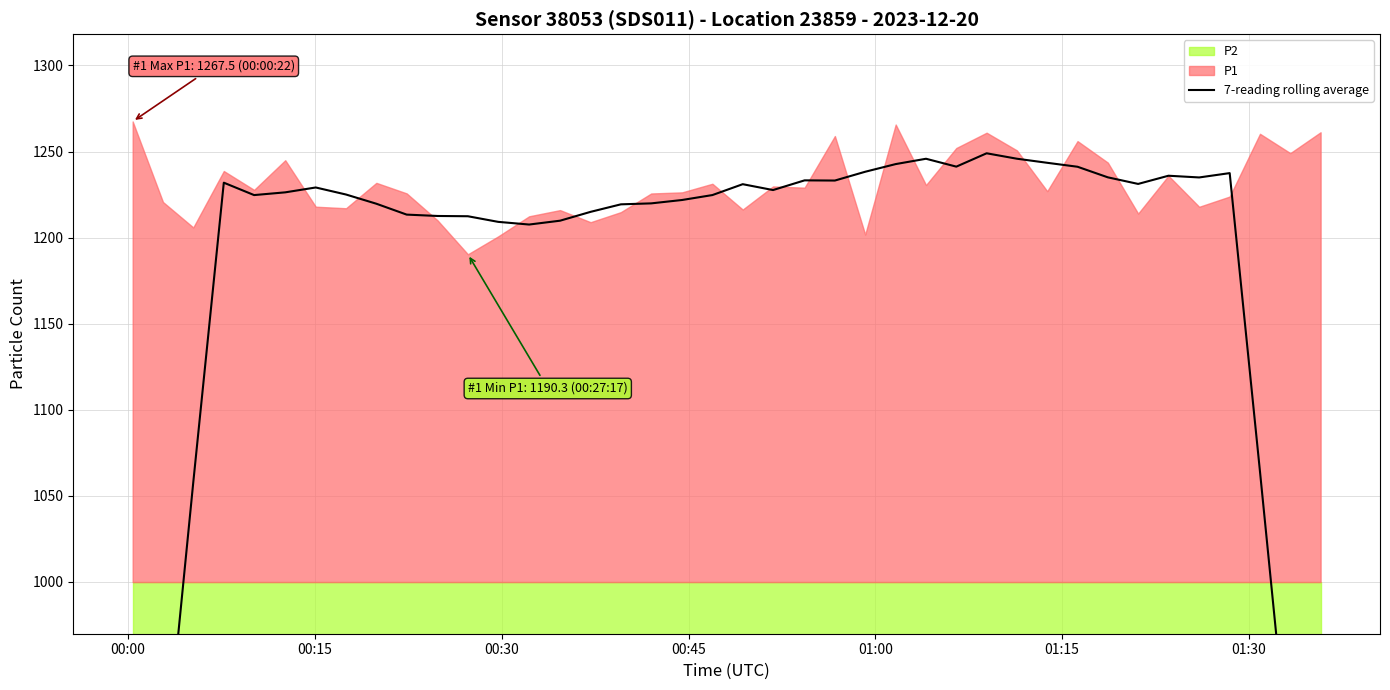

What is the ratio of the value at 11 to the value at 25?

1.0